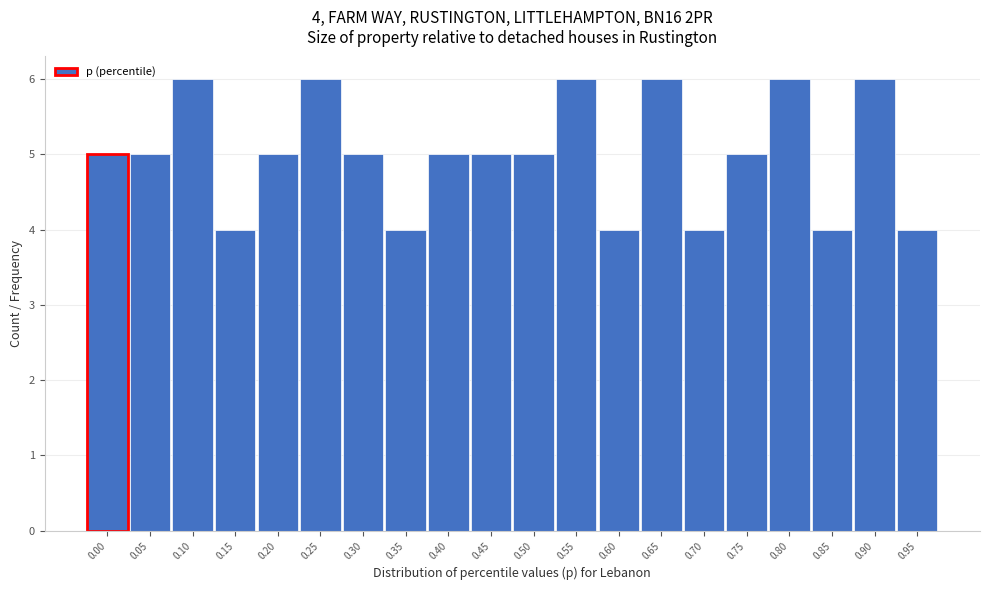

Reading left to right, transcribe all the data shown in this chart.

5	5	6	4	5	6	5	4	5	5	5	6	4	6	4	5	6	4	6	4